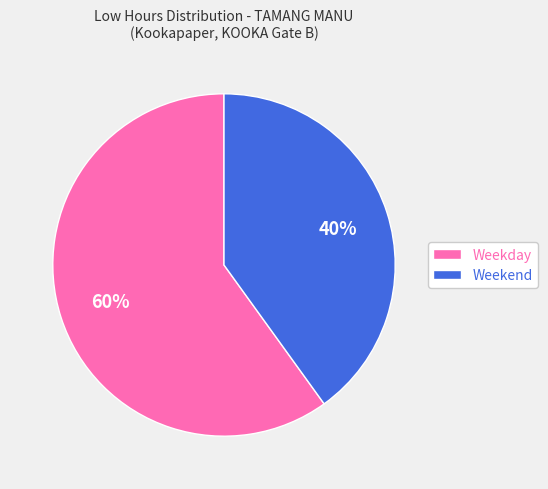

The Weekend slice represents 50% of the pie. True or false?

False